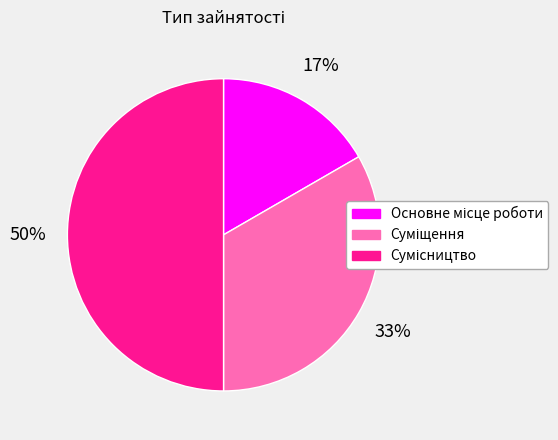

To the nearest percent, what is the average slice percentage?

33%